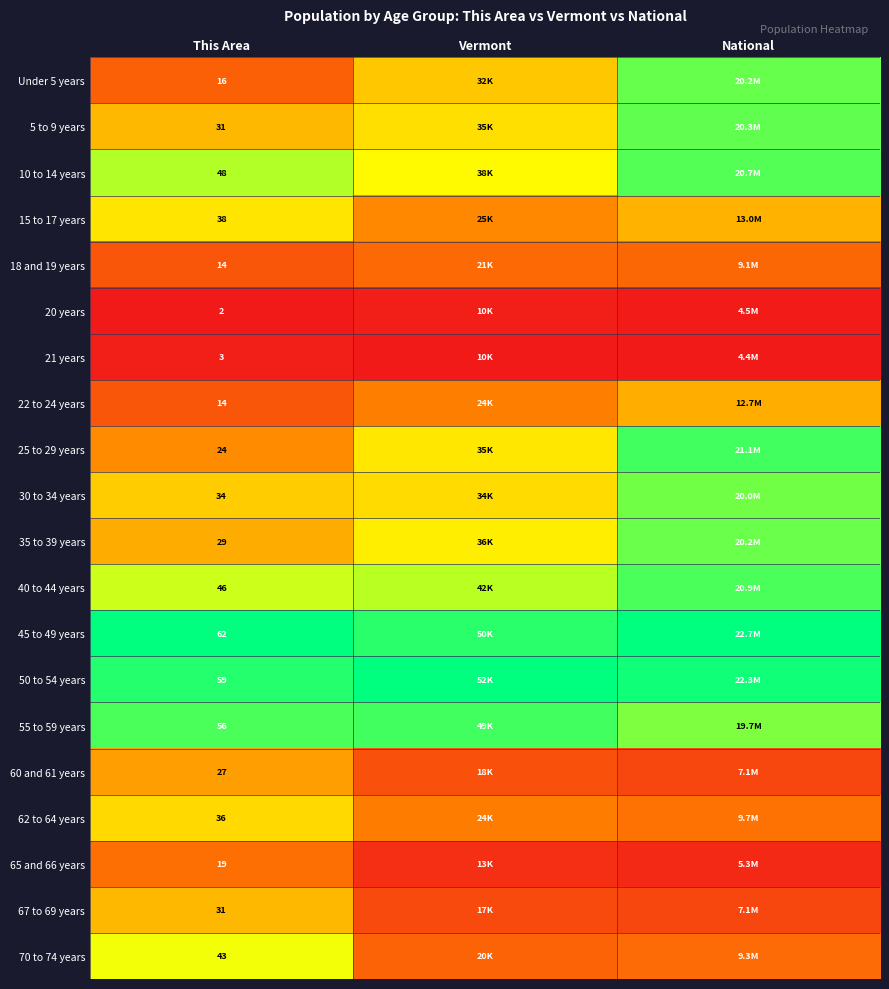

At which label does 60 and 61 years reach its minimum?

National